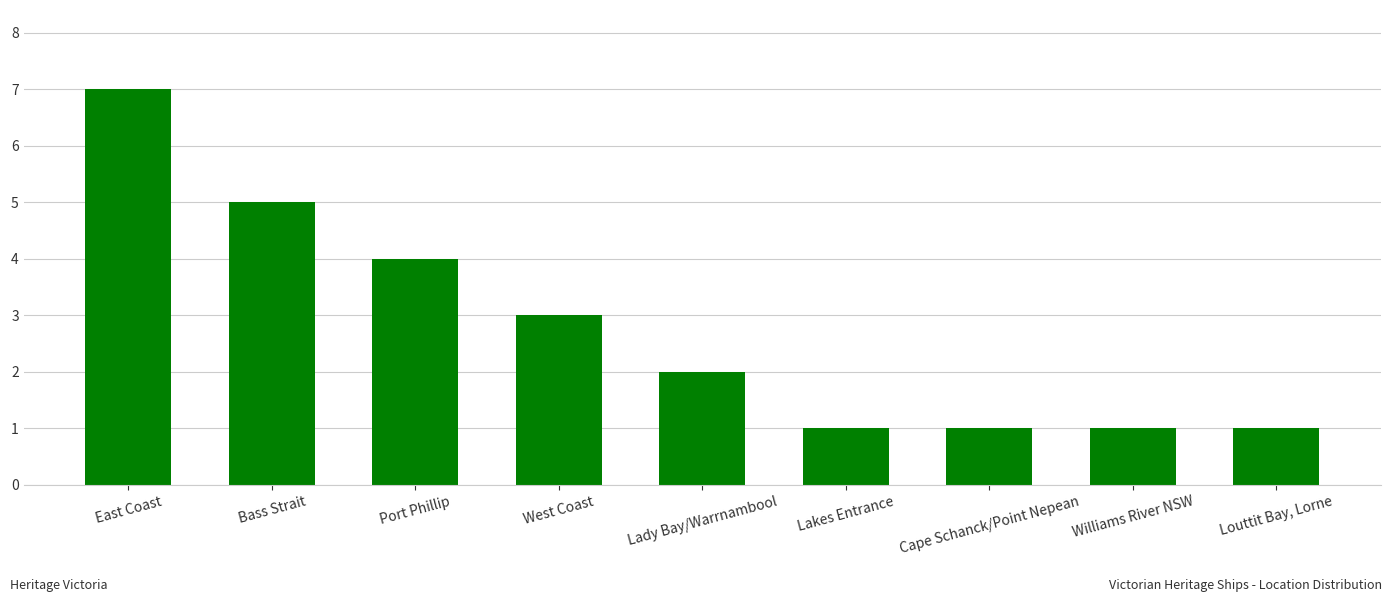

What position from the right is Port Phillip?

7